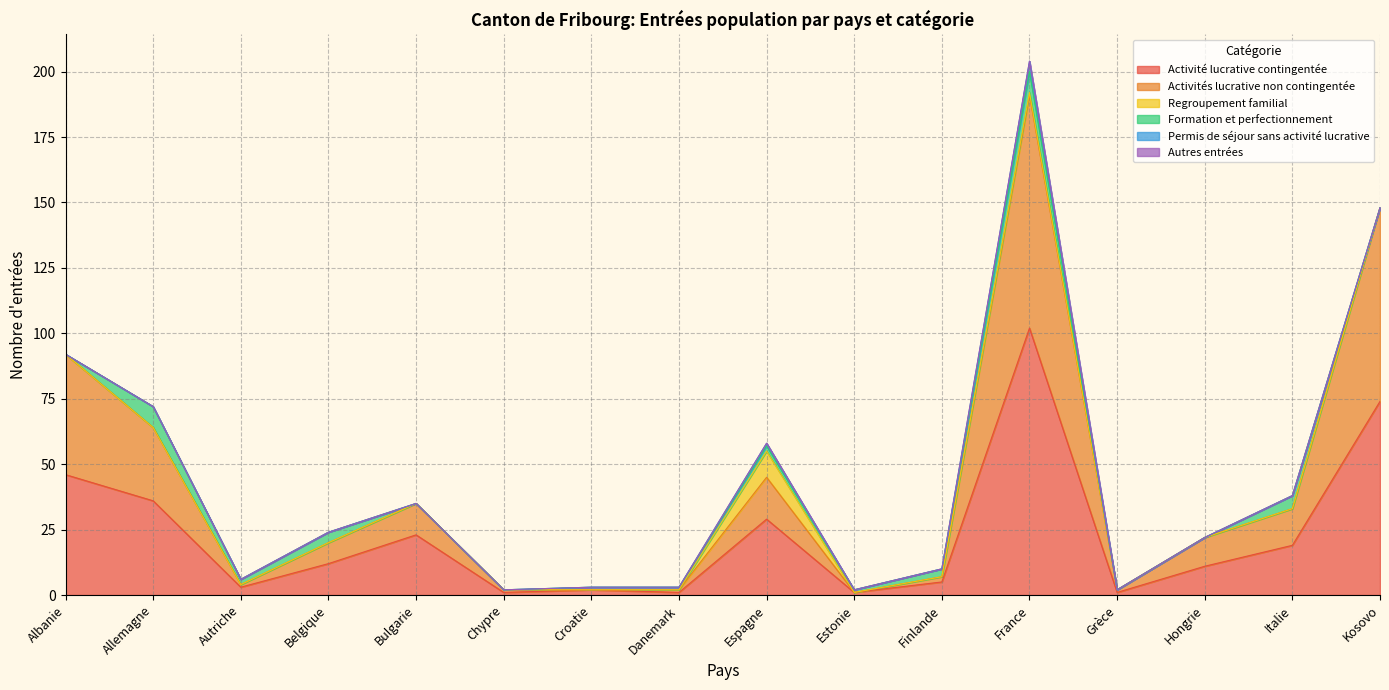

Does the chart have visible grid lines?

Yes